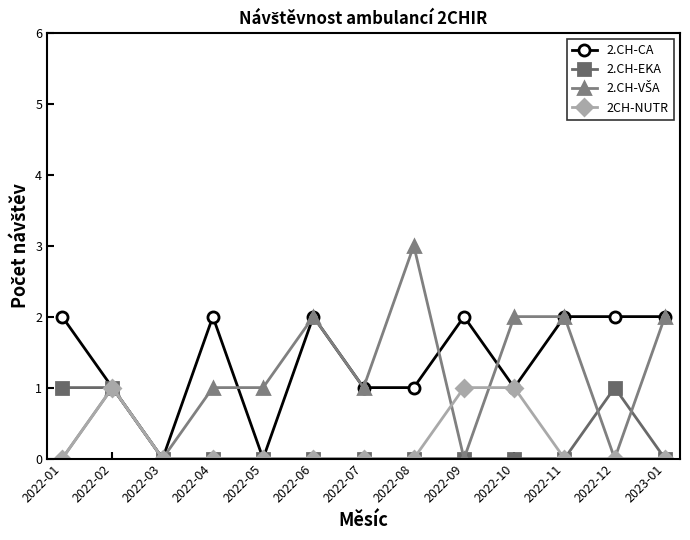

Is it true that 2.CH-CA equals 1 at 2022-08?

True